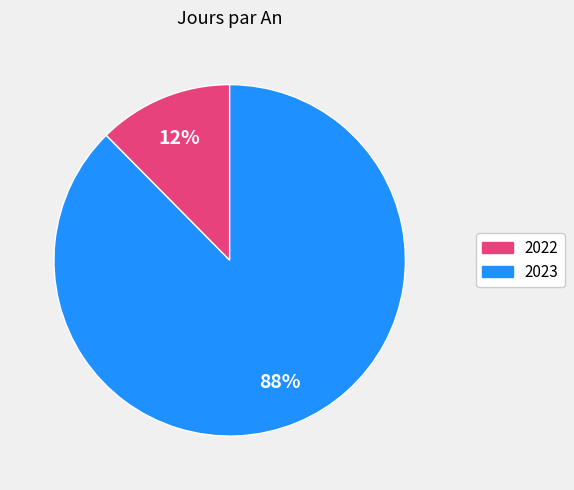

Rank the categories by value from lowest to highest.

2022, 2023